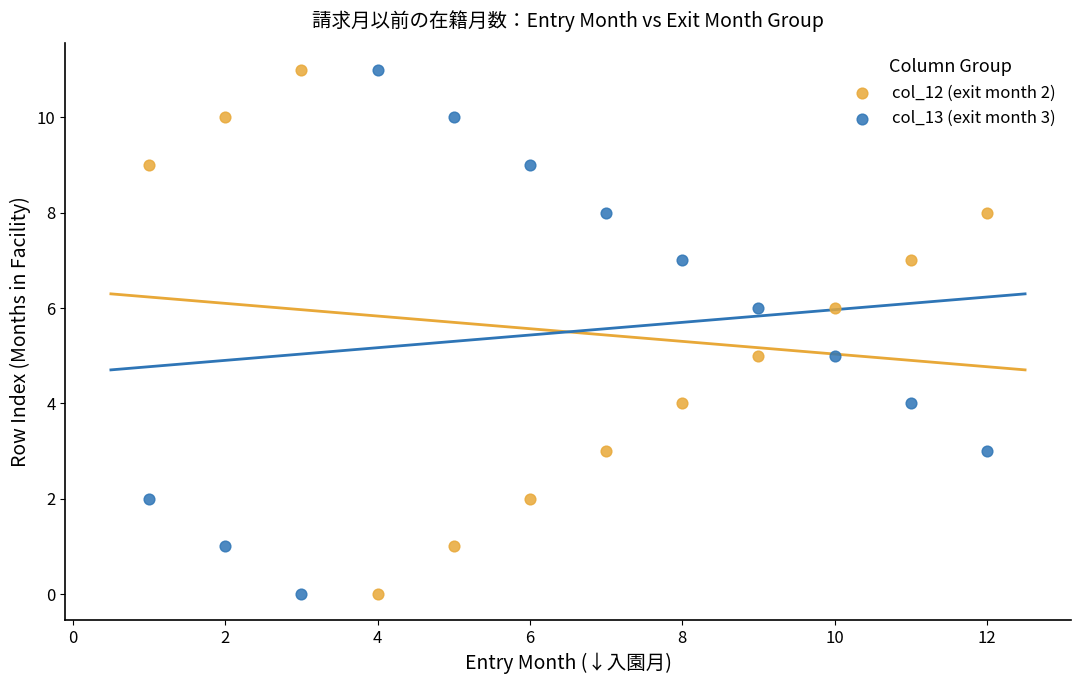

What is the X range (max minus min) for the scatter plot?

11